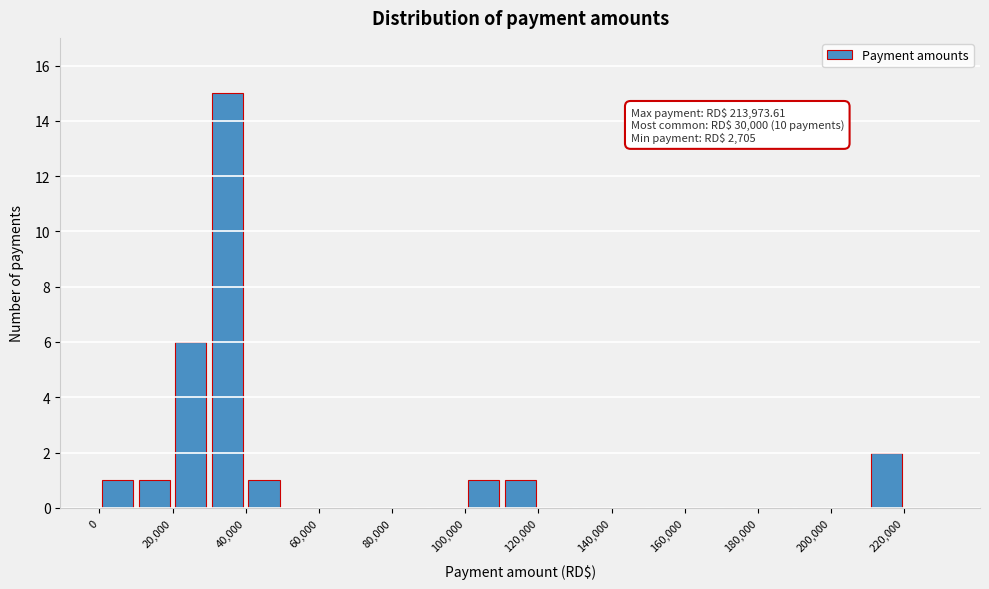

Over which range of the x-axis is the bar tallest?

30000 to 40000